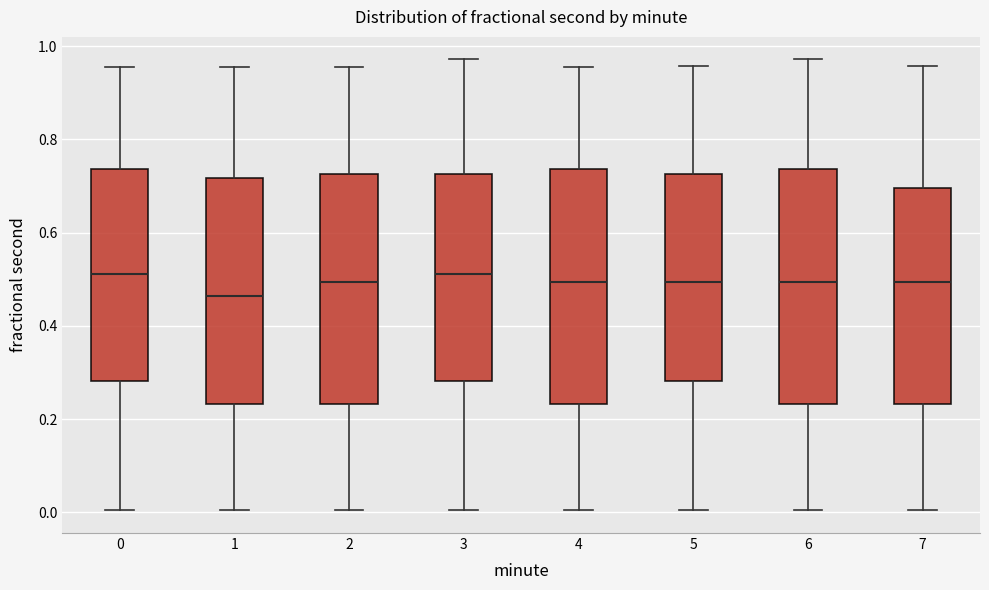

Which box has the lowest median line?

1